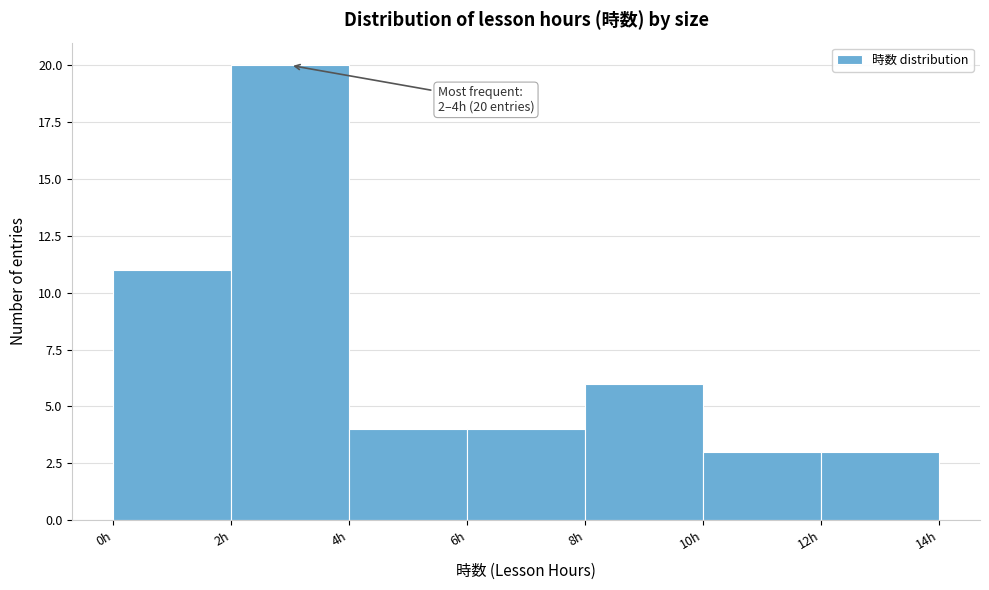

Over which range of the x-axis is the bar tallest?

2 to 4